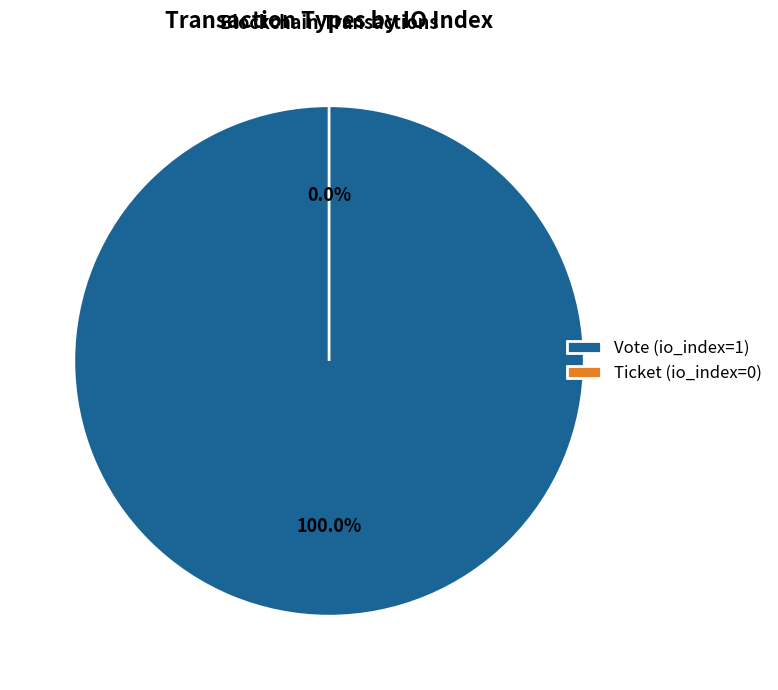

To the nearest percent, what is the difference between the Vote (io_index=1) and Ticket (io_index=0) slice percentages?

100%